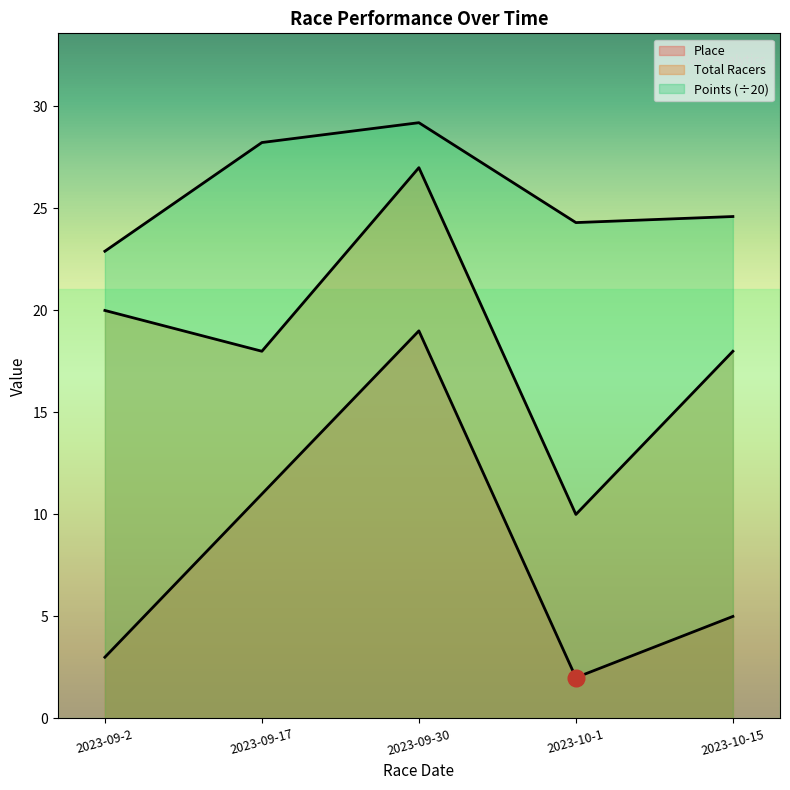

Is it true that Place equals 3.4 at 2023-10-1?

False